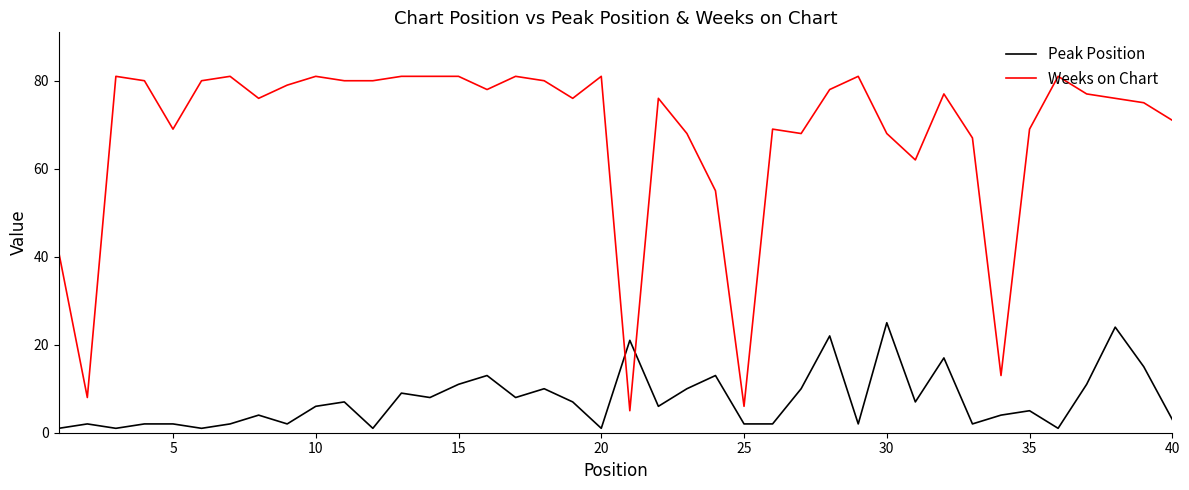

What is the sum of all Weeks on Chart values?

2717